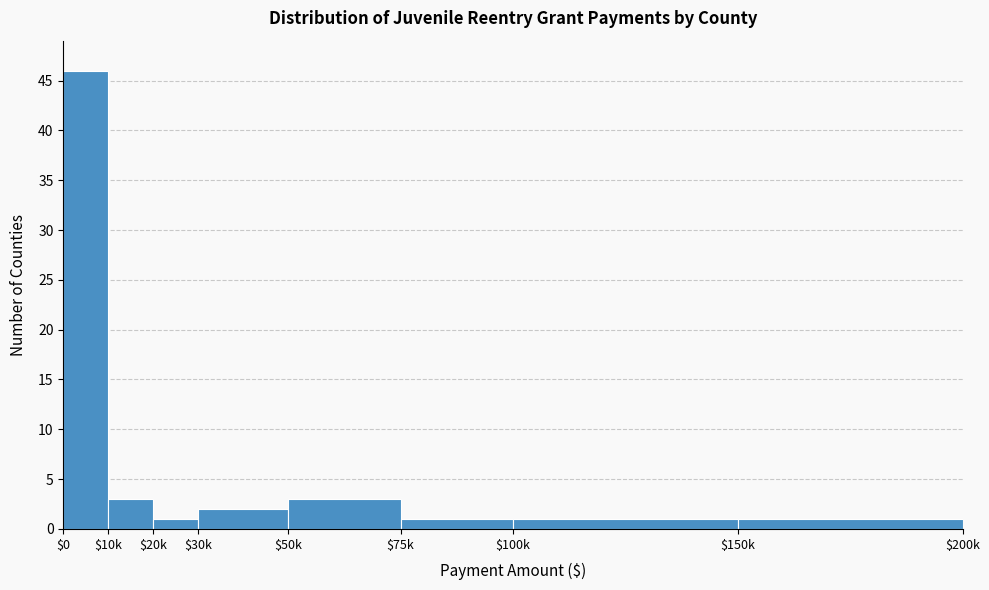

Reading right to left, transcribe all the data shown in this chart.

1	1	1	3	2	1	3	46